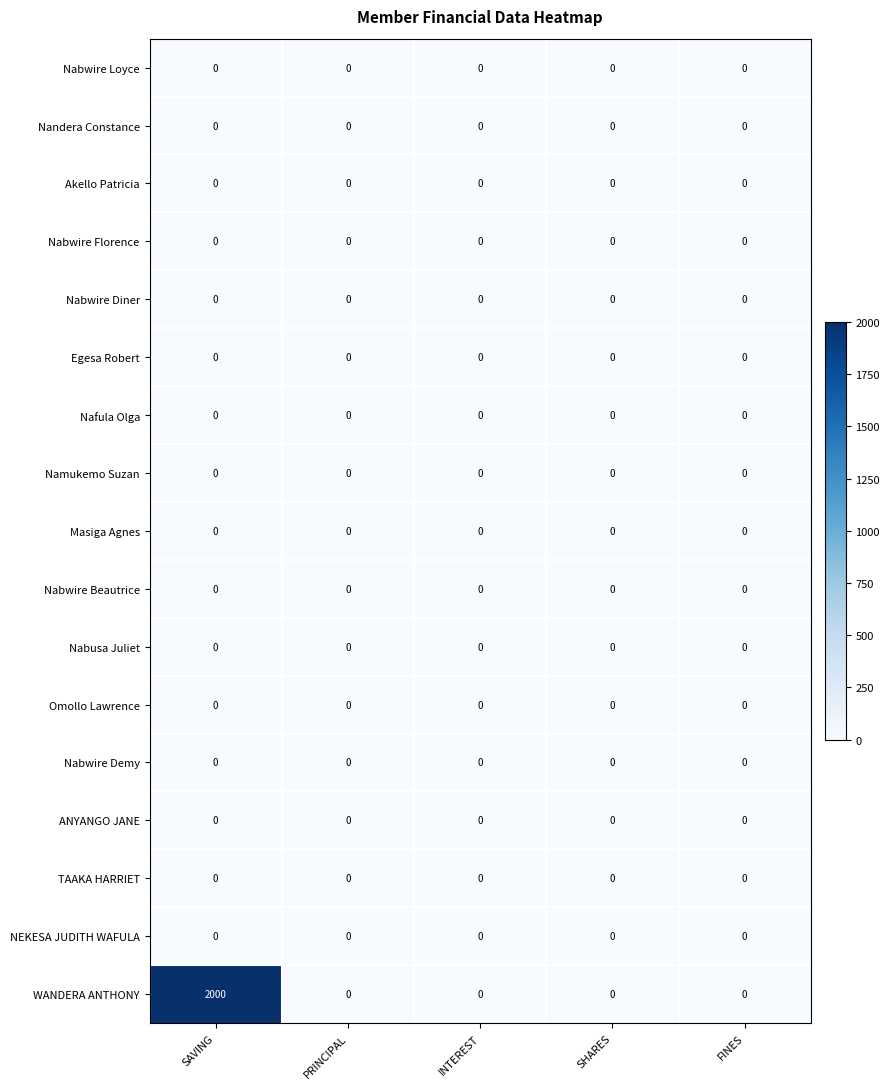

Is it true that Nafula Olga equals 0 at FINES?

True